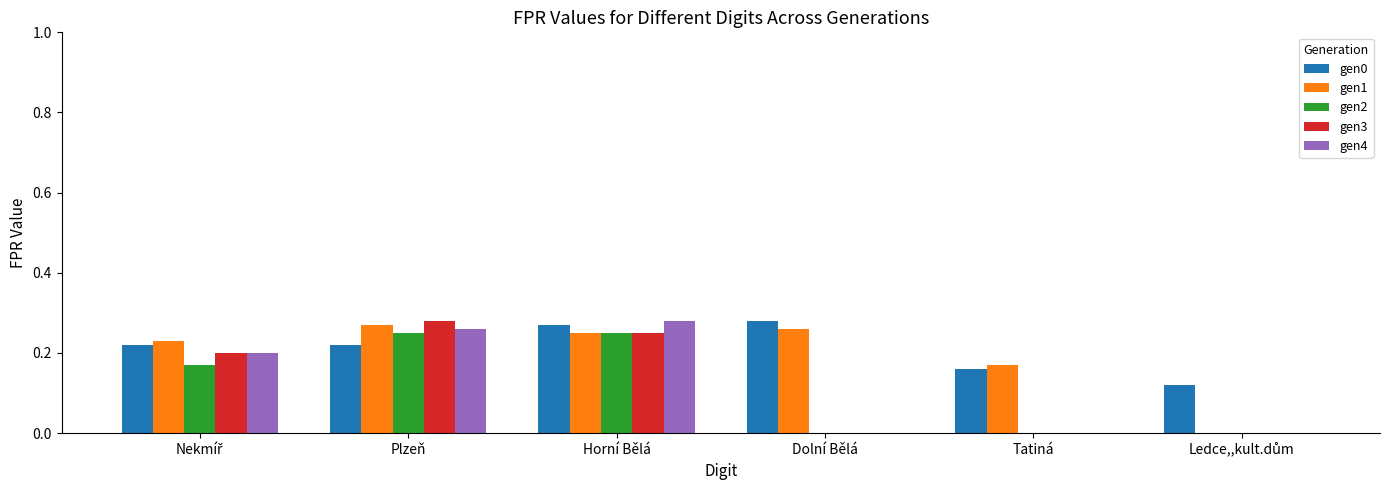

The value of gen3 at Plzeň is 0.5. True or false?

False